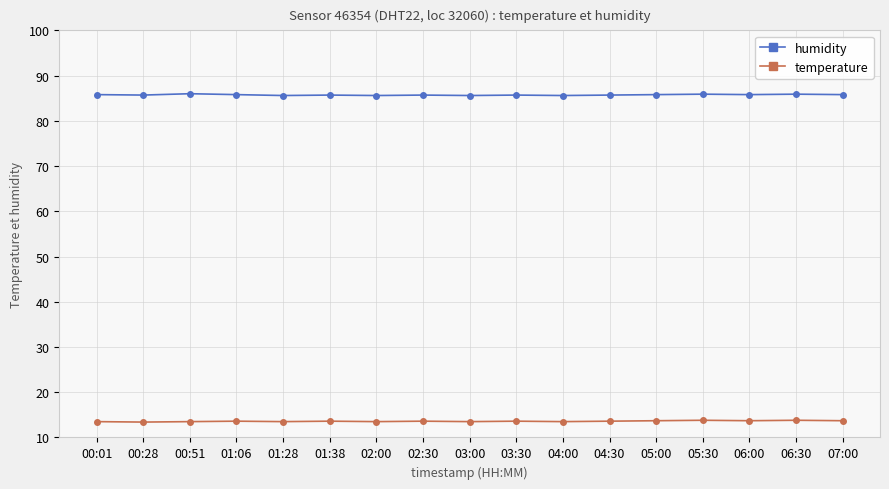

What is the label of the 17th point from the left?

07:00